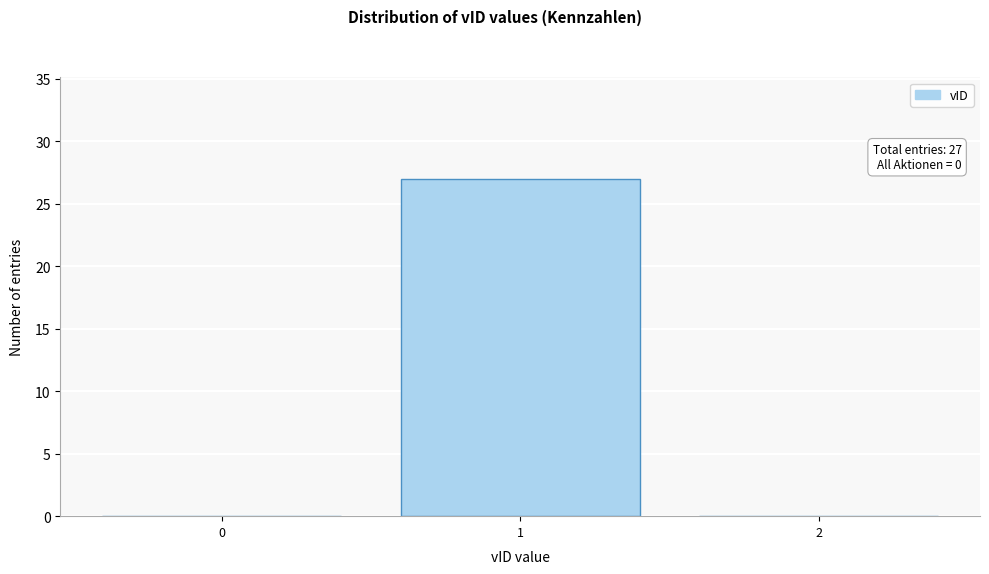

Reading right to left, list all the values displayed in this chart.

2=0	1=27	0=0